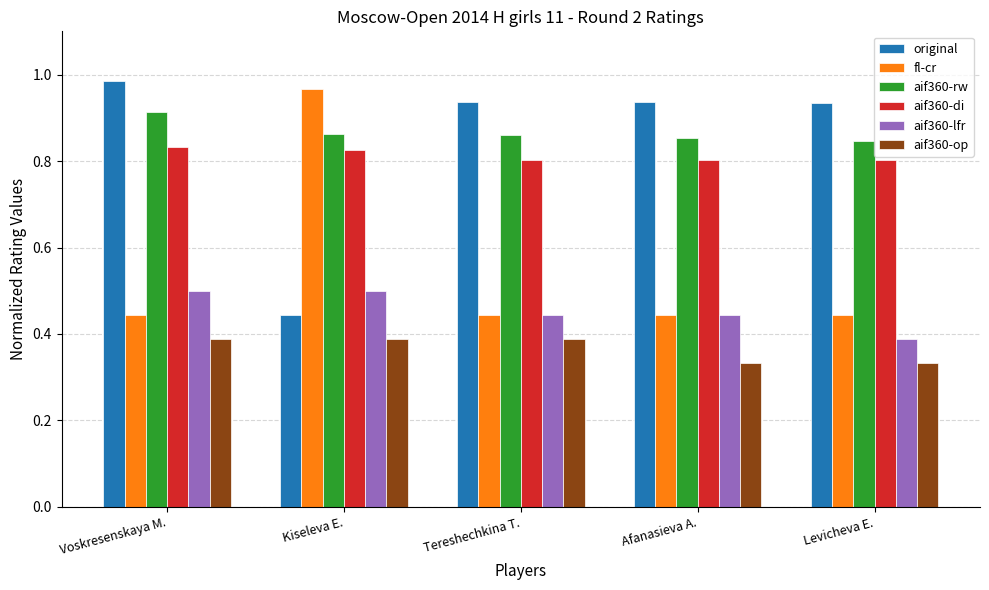

How many bars are there in each group?

6